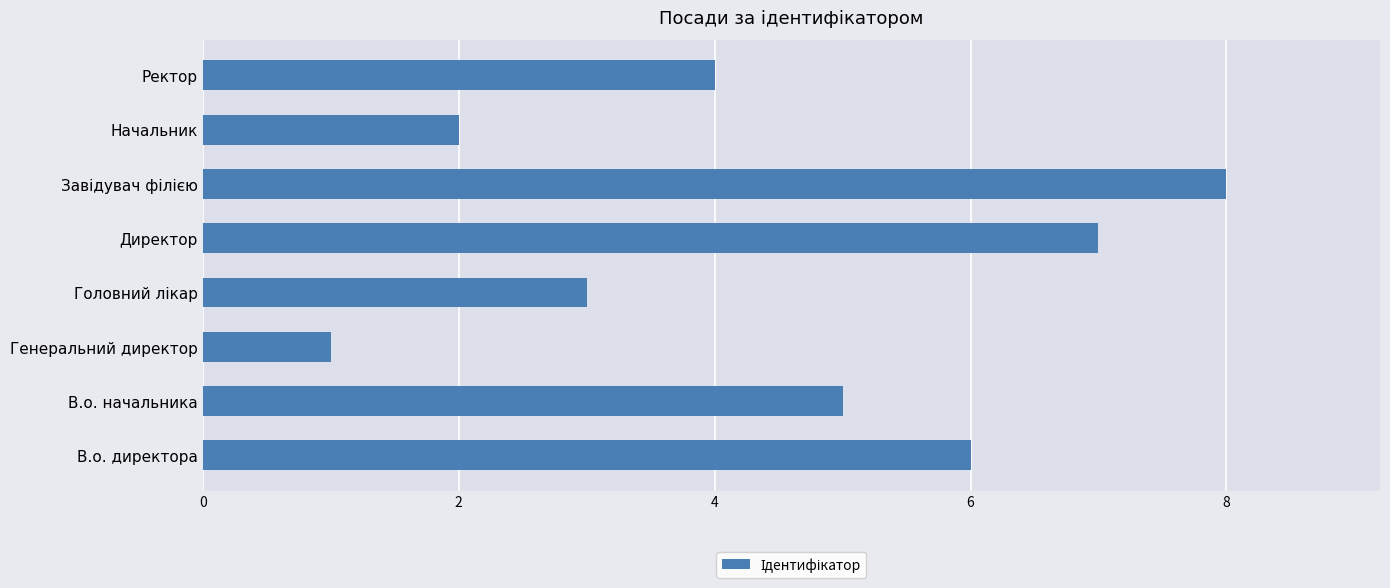

Is it true that the value at В.о. начальника is 2?

False